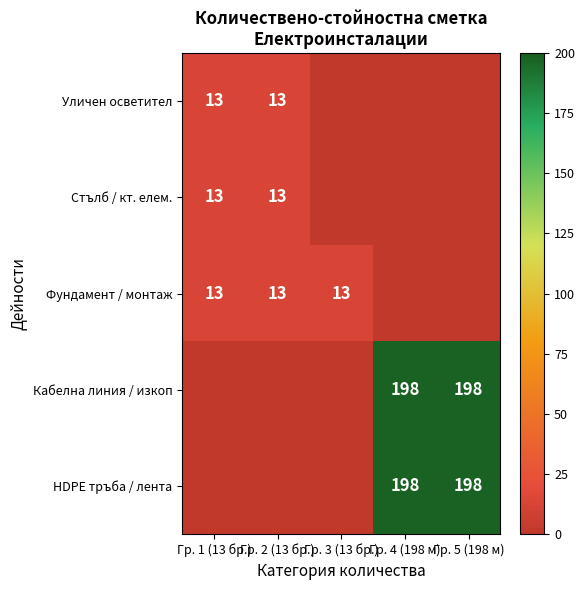

The HDPE тръба / лента series shows 198 at Гр. 5 (198 м). True or false?

True